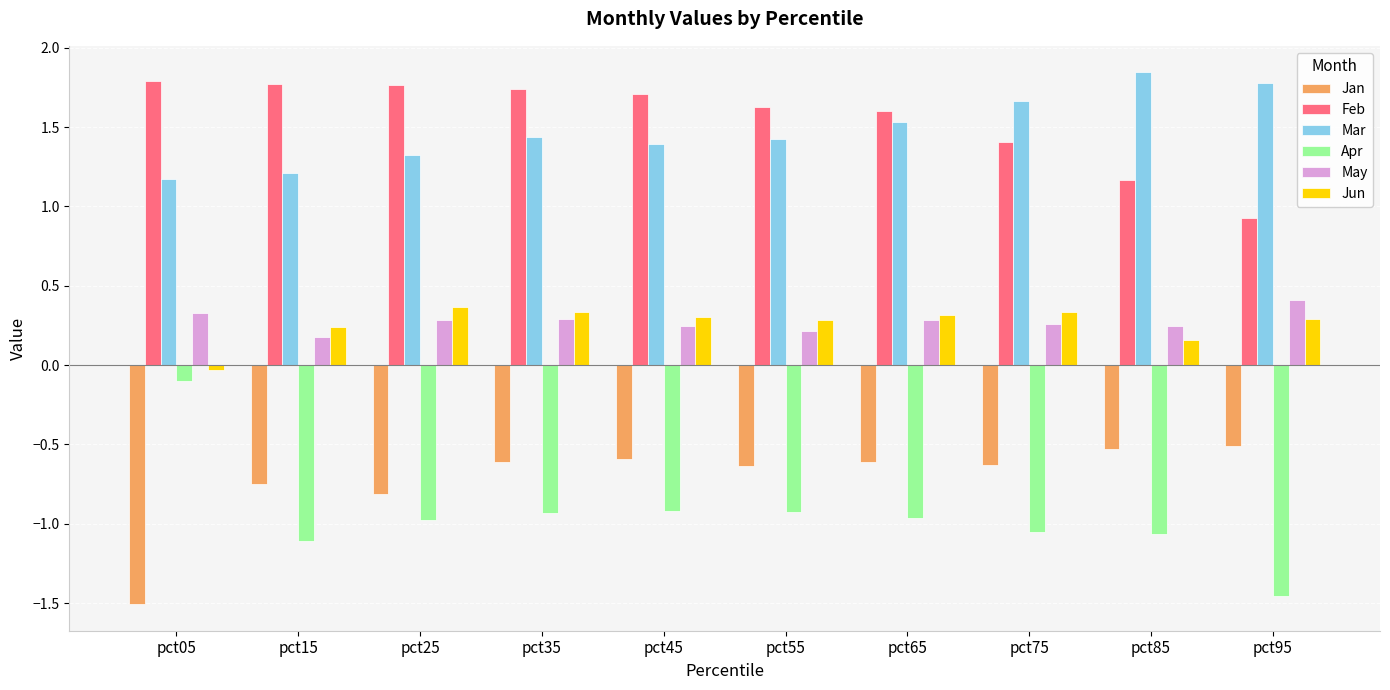

What is the sum of all Mar values?

14.8